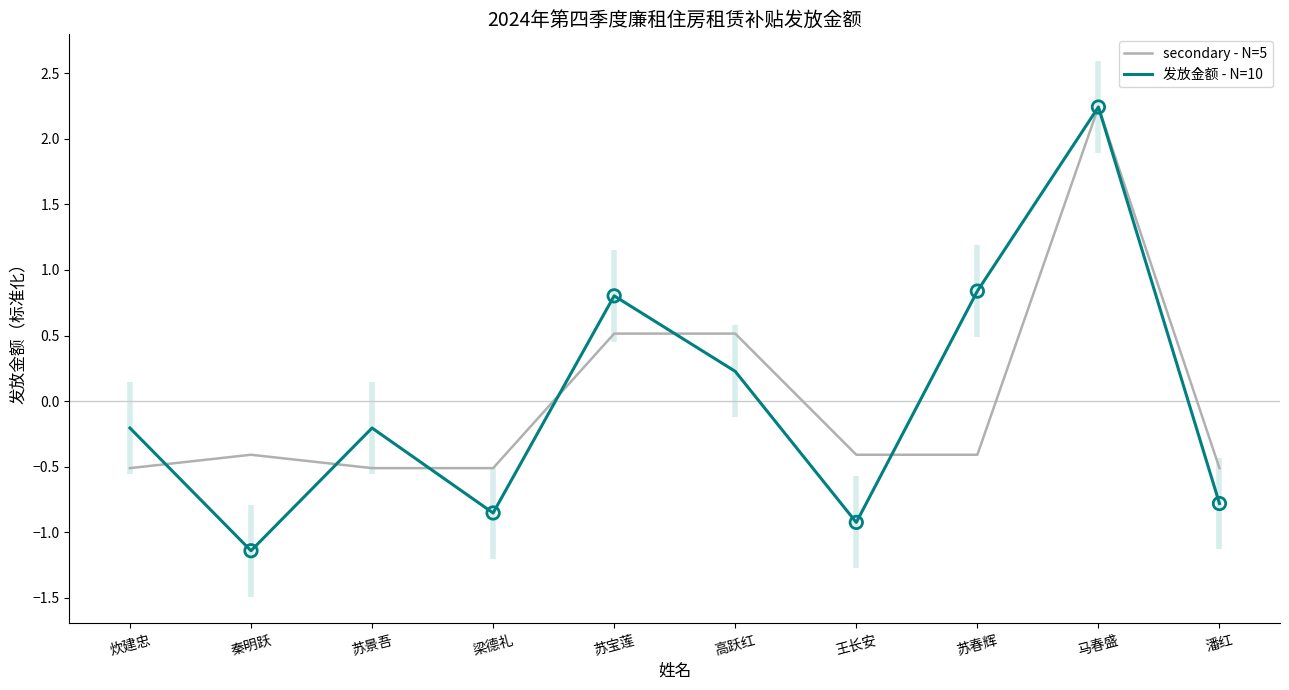

At how many categories does at least one series exceed 1?

1